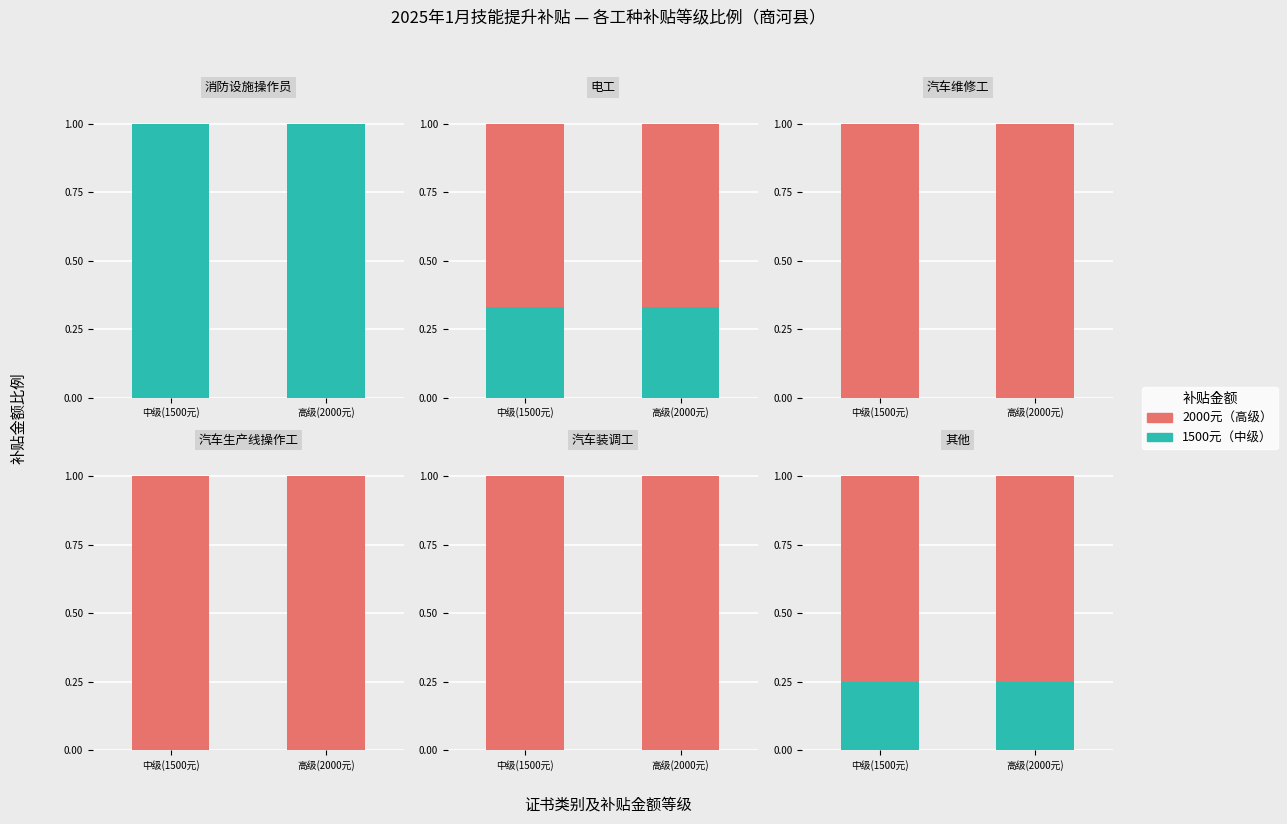

List the series in order of their overall mean, lowest first.

1500元（中级）, 2000元（高级）